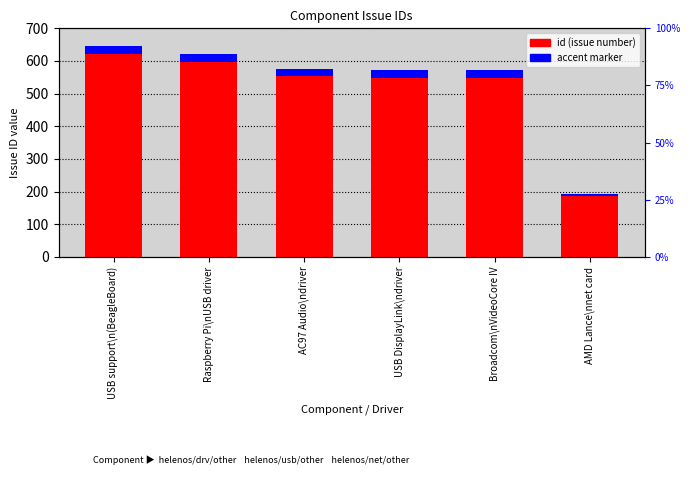

Which category has the highest value across all series?

USB support\n(BeagleBoard)